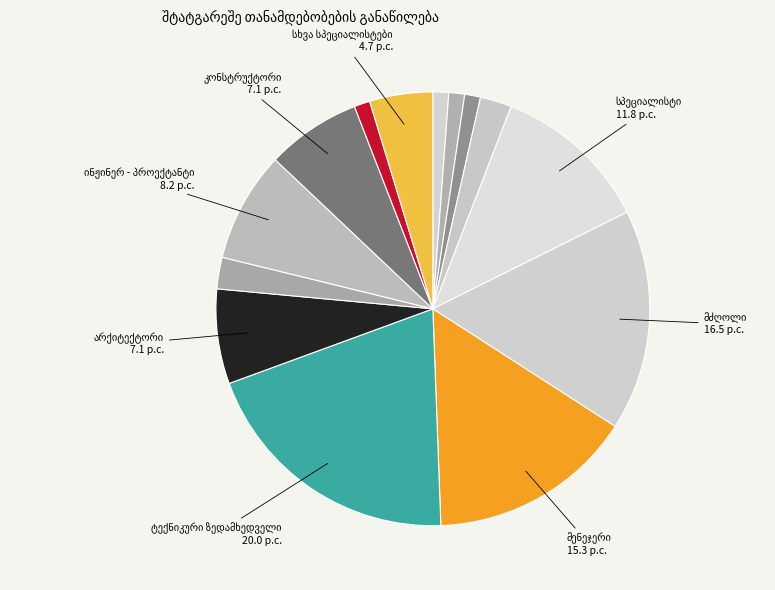

How many slices are in this pie chart?

14